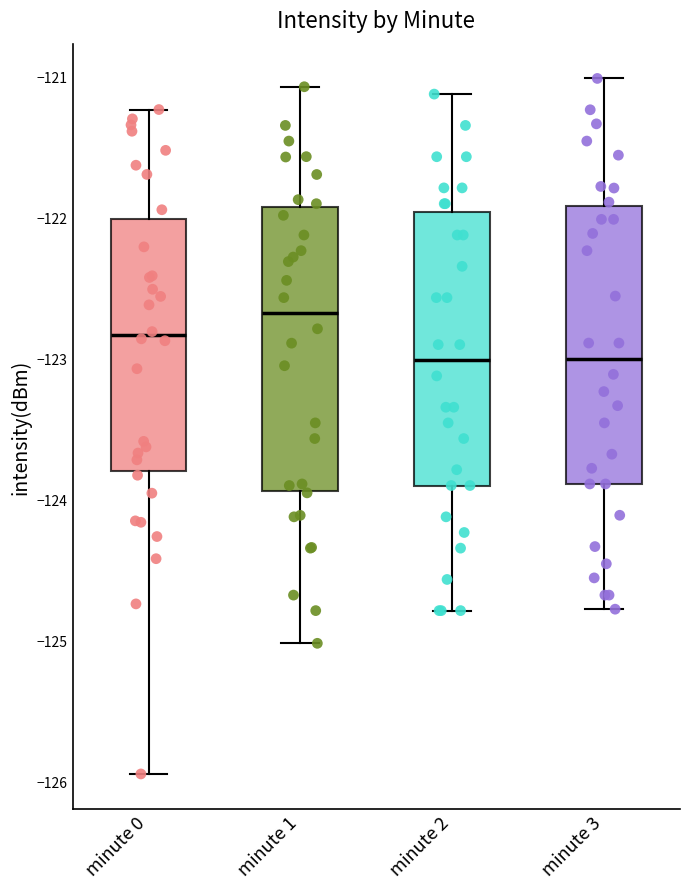

Where does the median line of the box for minute 2 sit on the y-axis? The values are not printed on the chart, so give them approximately, as read against the axis.

-123.0